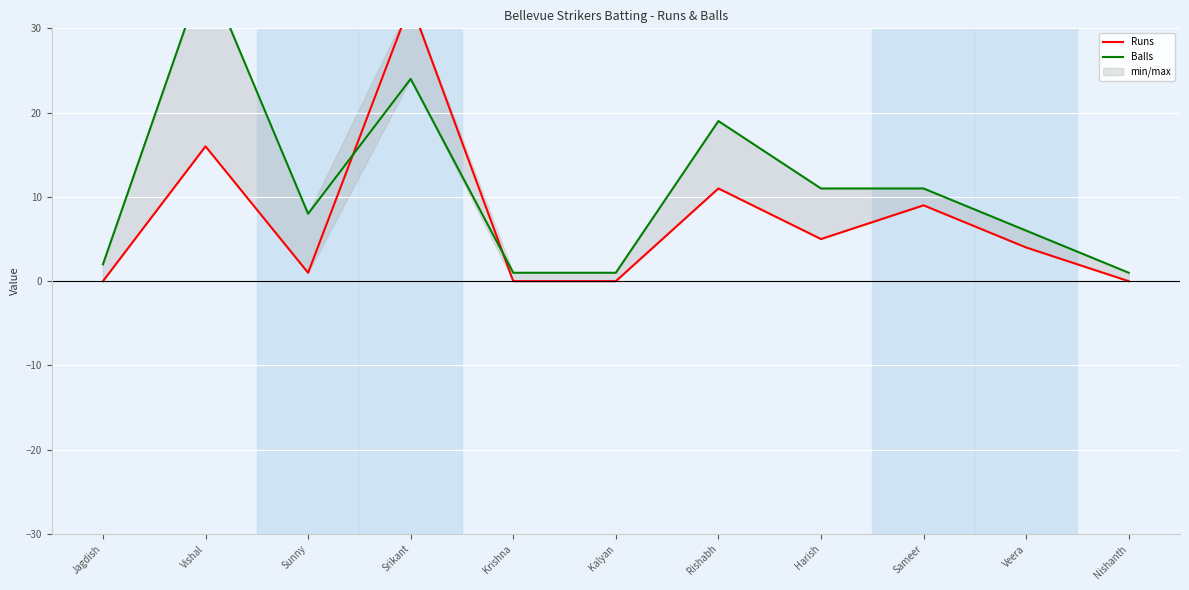

What value does the Balls series have at Sameer, to the nearest 10?

10